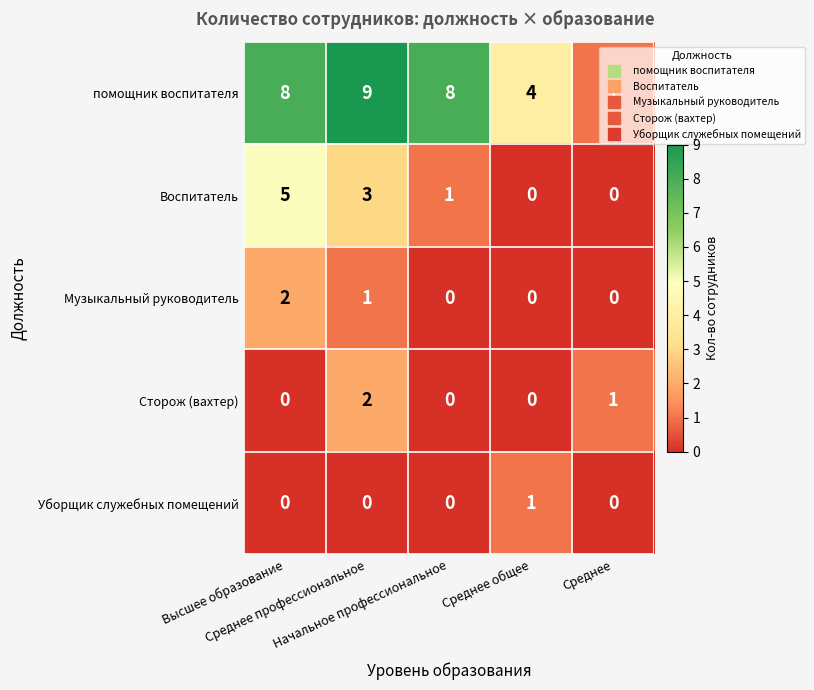

Which series has the largest total across all categories?

помощник воспитателя